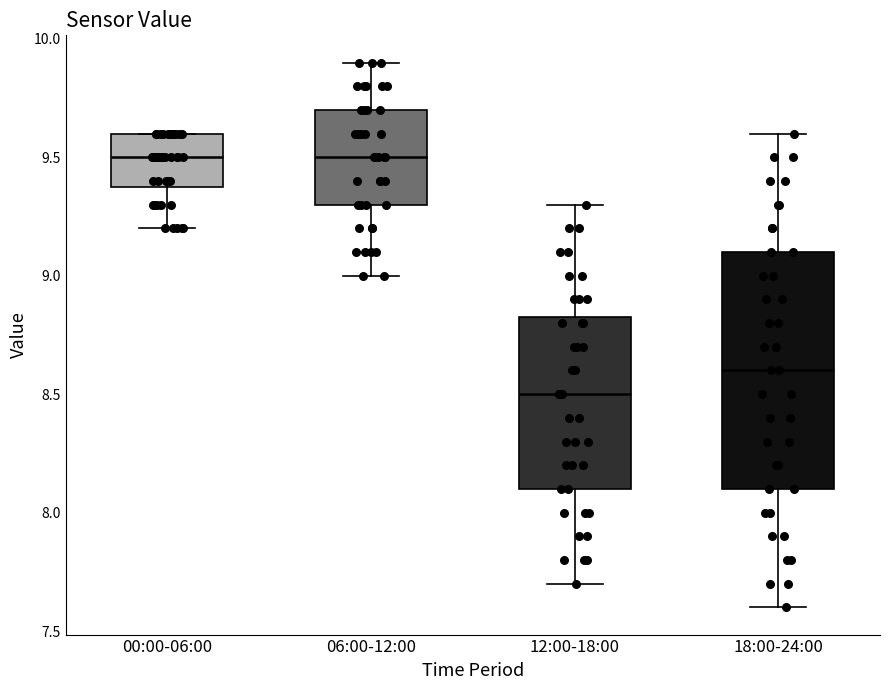

Reading left to right, transcribe this box plot: for each box, give where its median line is, the range the box spans, and where its two whiskers end, as read against the y-axis. The values are not printed on the chart, so give them approximately, as read against the axis.

00:00-06:00: median 9.50, box 9.40 to 9.60, whiskers 9.20 to 9.60
06:00-12:00: median 9.50, box 9.30 to 9.70, whiskers 9.00 to 9.90
12:00-18:00: median 8.50, box 8.10 to 8.85, whiskers 7.70 to 9.30
18:00-24:00: median 8.60, box 8.10 to 9.10, whiskers 7.60 to 9.60